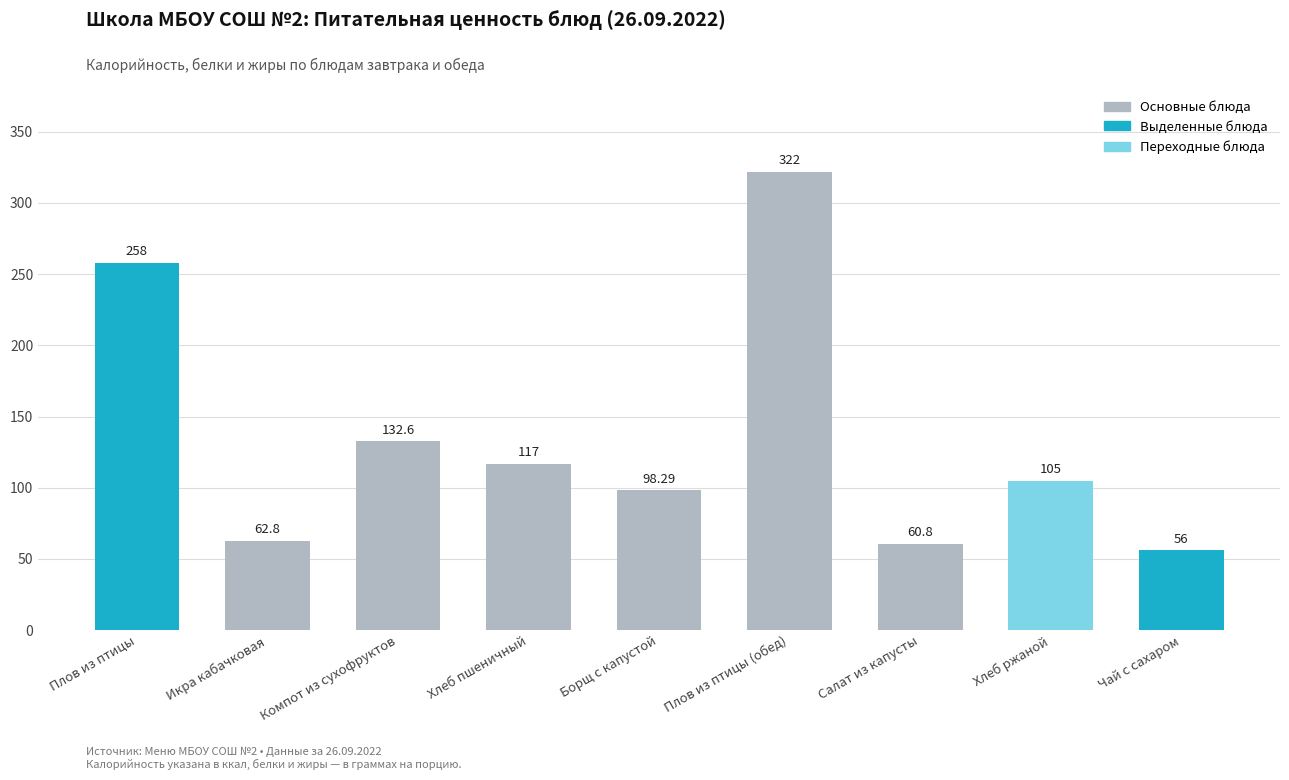

Which has a higher value, Борщ с капустой or Салат из капусты?

Борщ с капустой